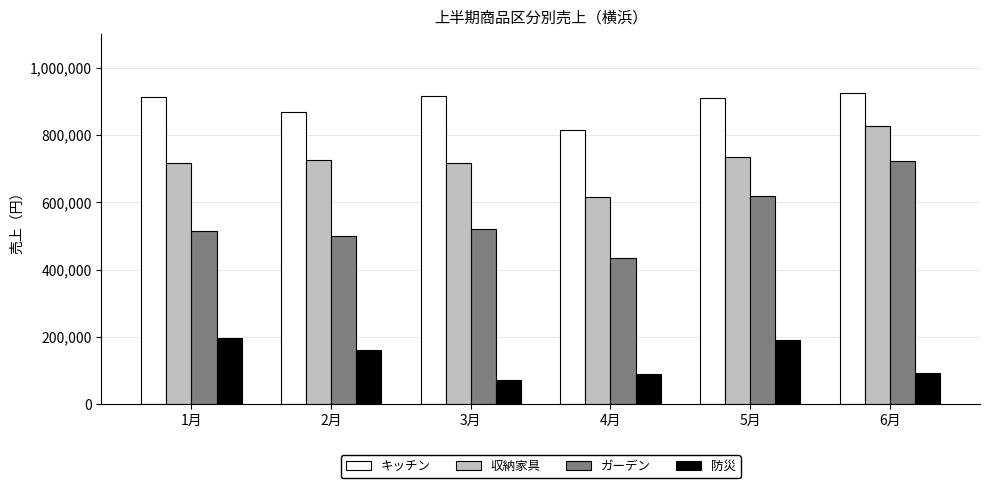

What is the label of the 2nd bar from the right?

5月